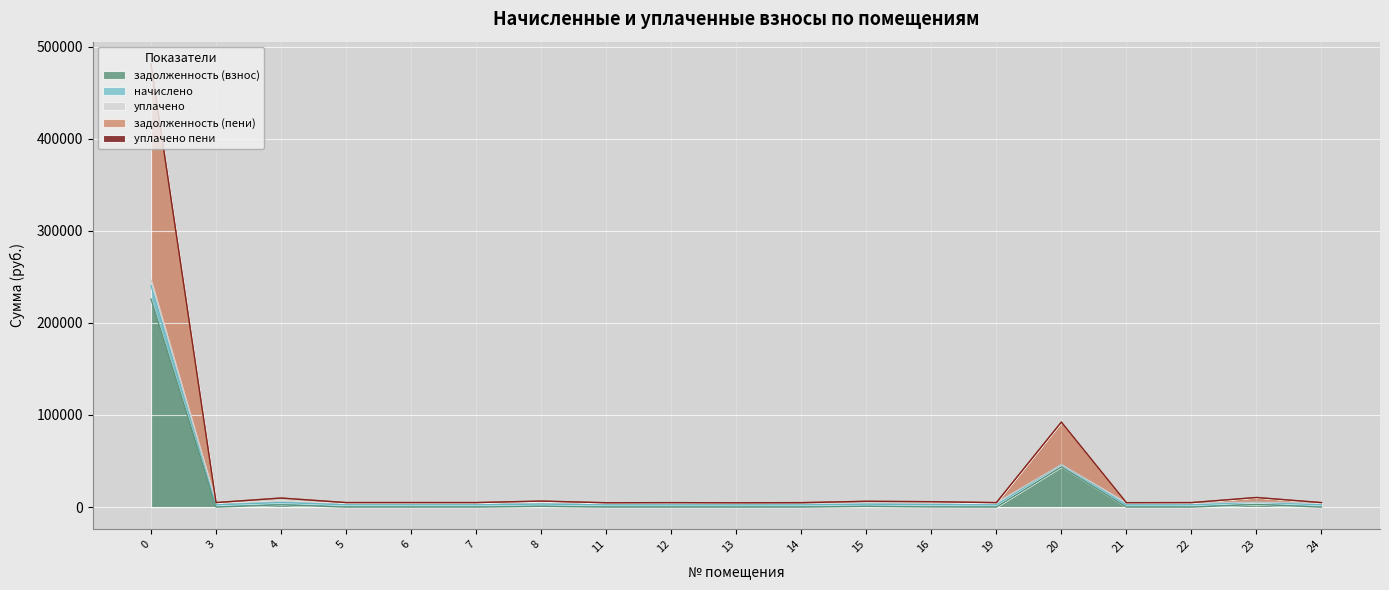

True or false: задолженность (взнос) and задолженность (пени) intersect in this chart.

False